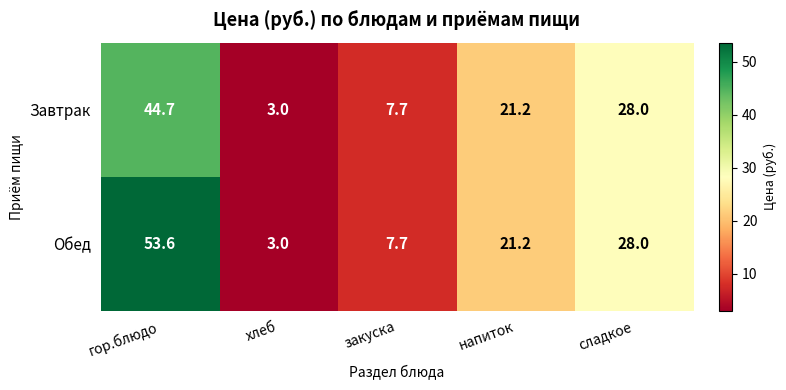

The value of Завтрак at сладкое is 12.6. True or false?

False